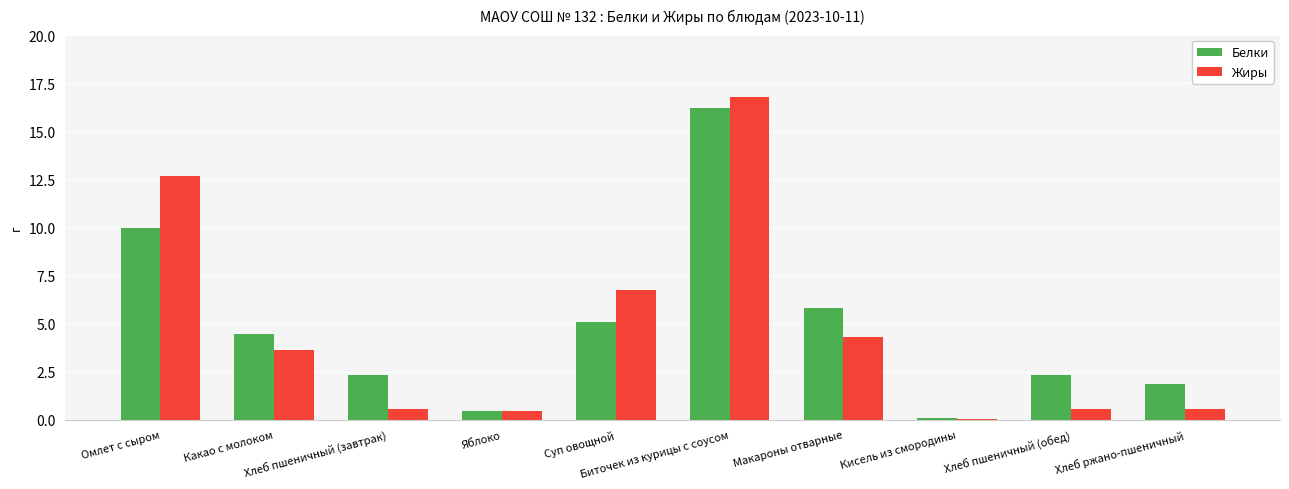

How many distinct data groups are displayed?

2